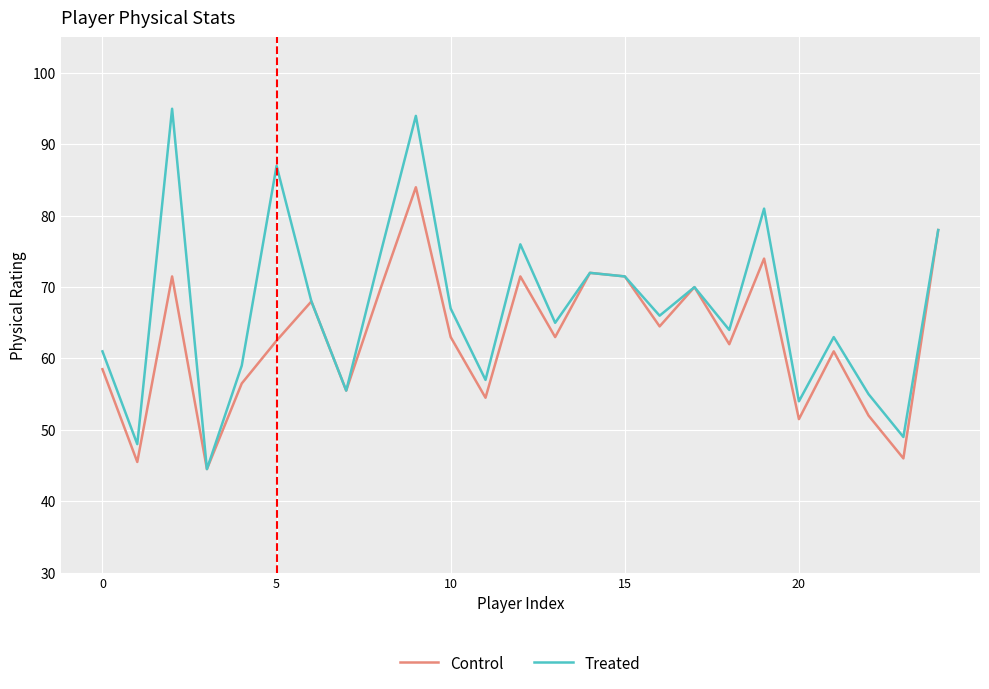

Does the chart display data point markers on the line(s)?

No